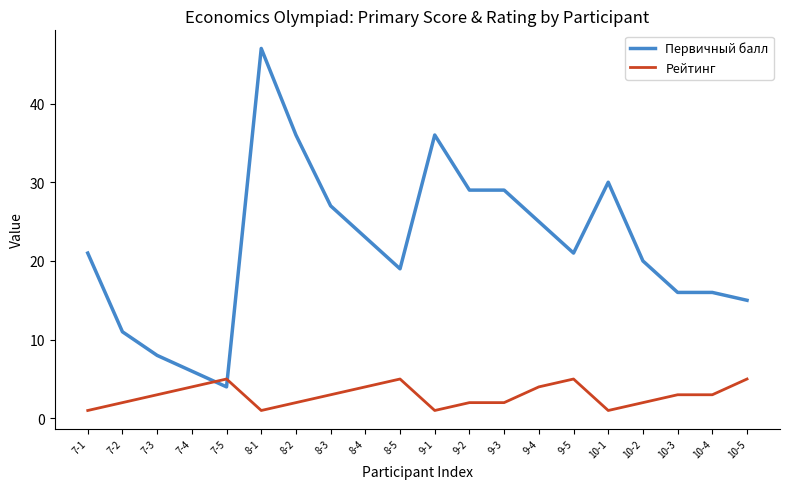

What is the sum of all Рейтинг values?

58